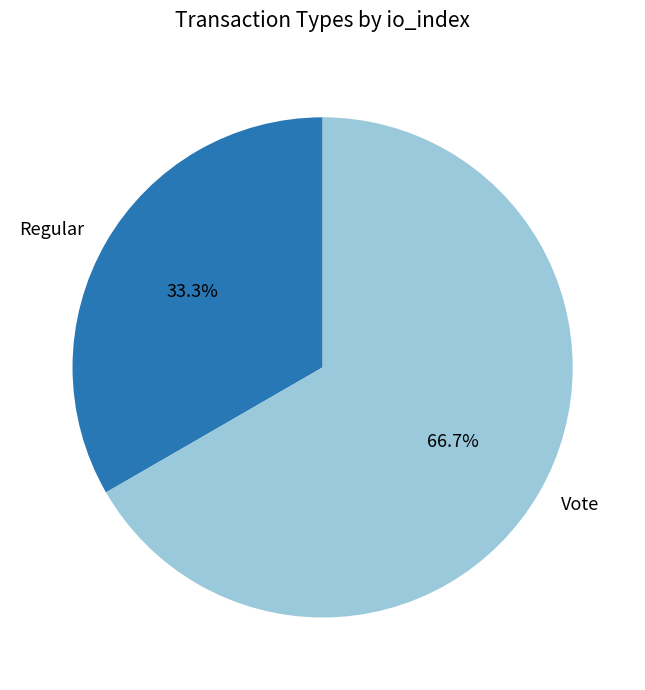

Do Vote and Regular together represent more than half of the pie?

Yes